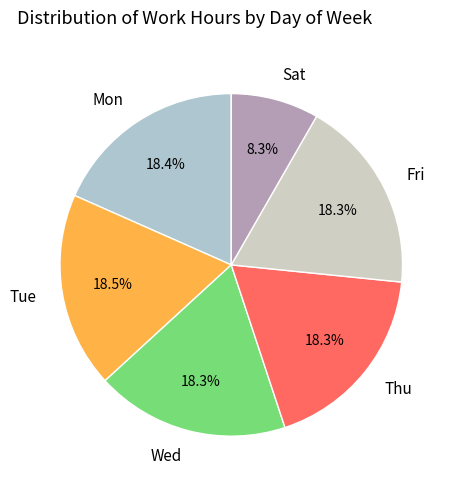

To the nearest percent, what is the average slice percentage?

17%